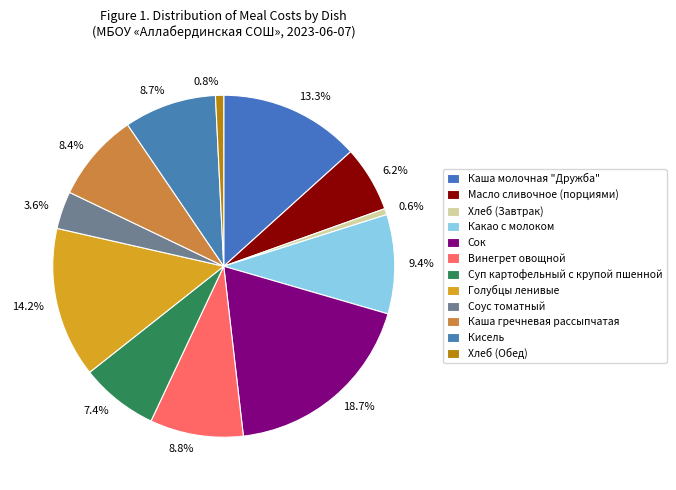

Is the sum of 3.6% and 6.2% greater than half?

No